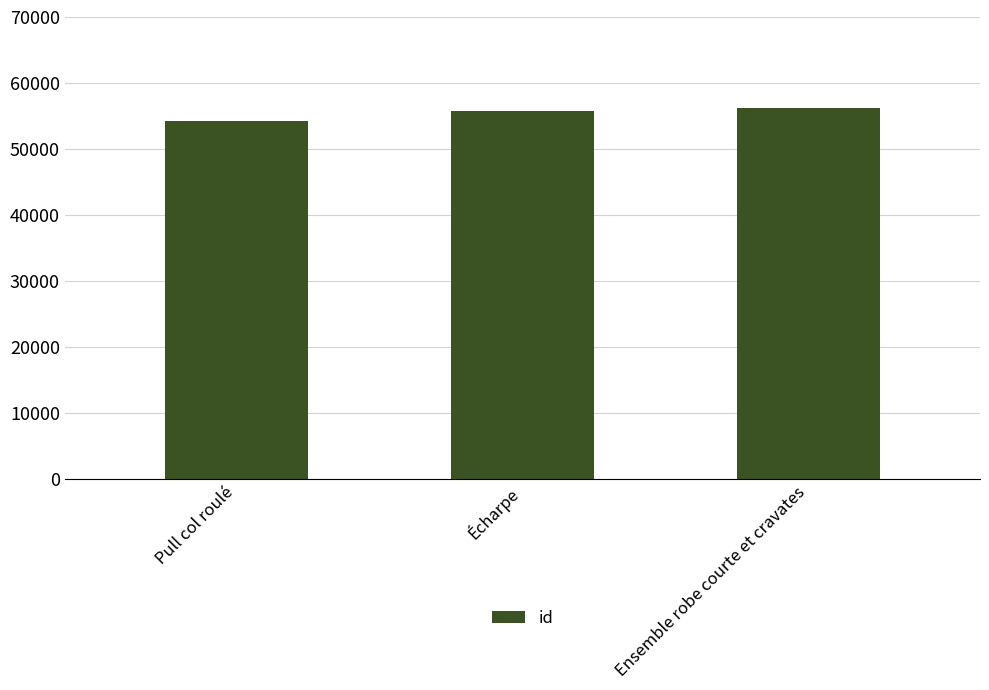

Read the value at Ensemble robe courte et cravates, to the nearest 50.

56250